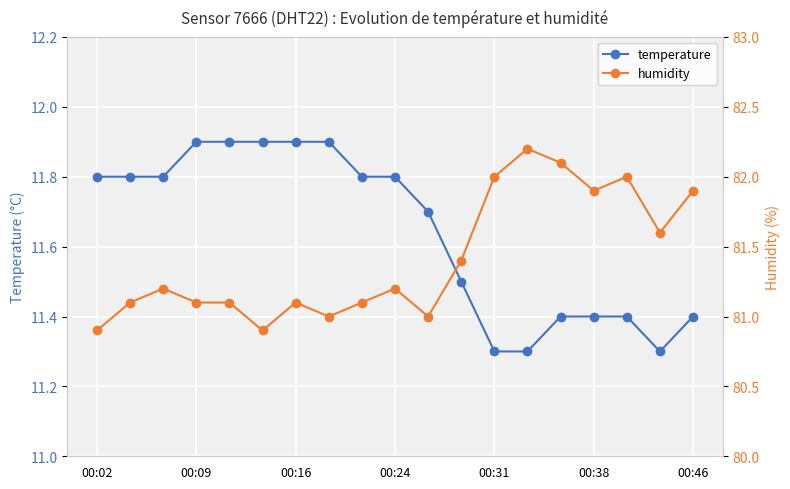

The value of temperature at 00:09 is 11.9. True or false?

True